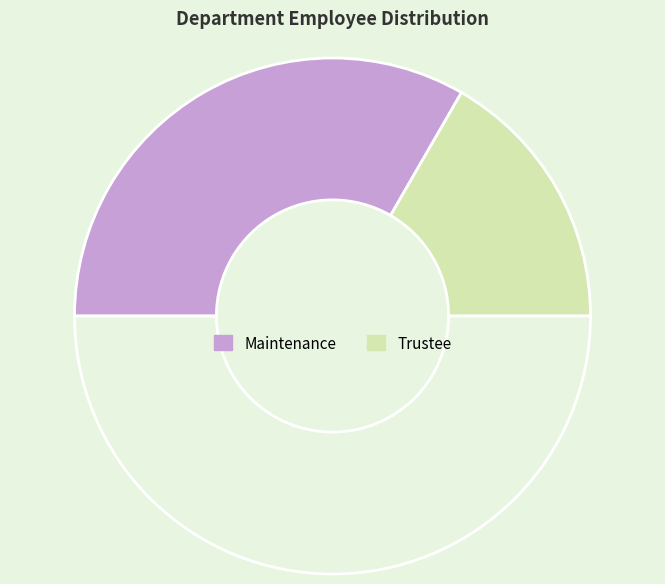

How many segments does this pie chart have?

3